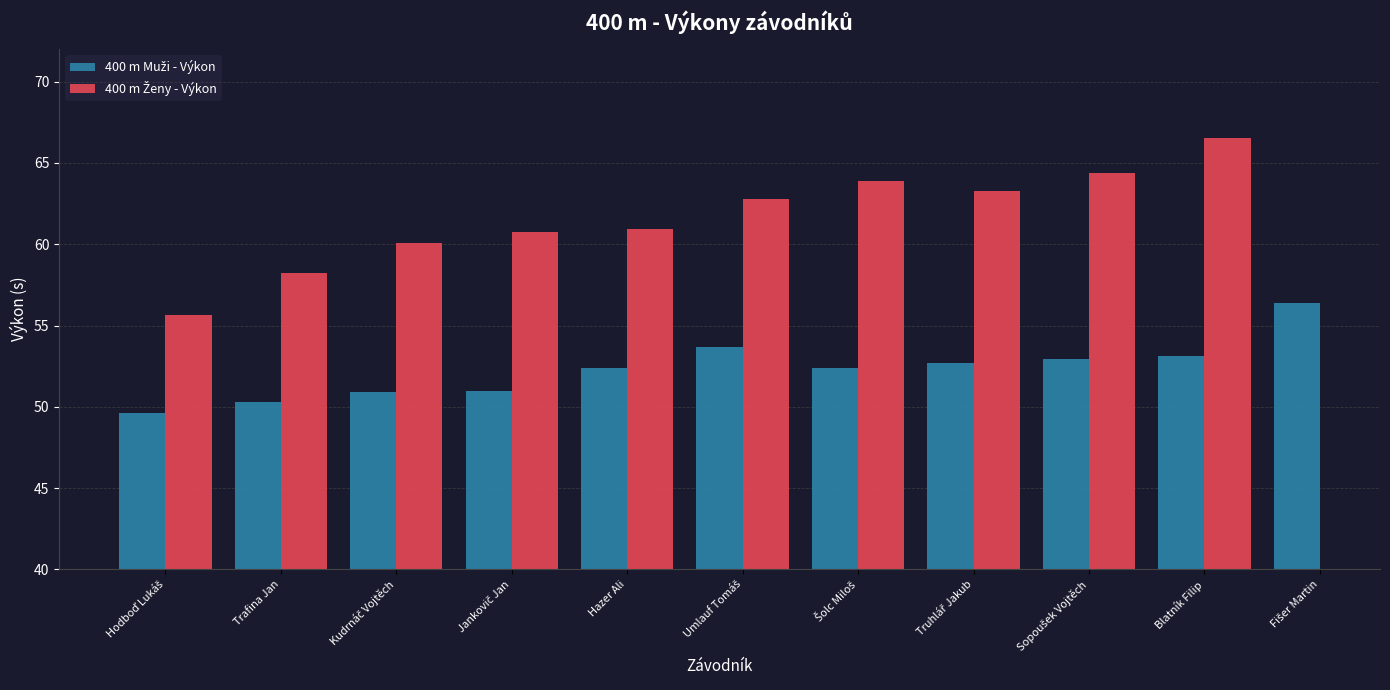

What is the difference between the second highest and second lowest values in the 400 m Muži - Výkon series?

3.4